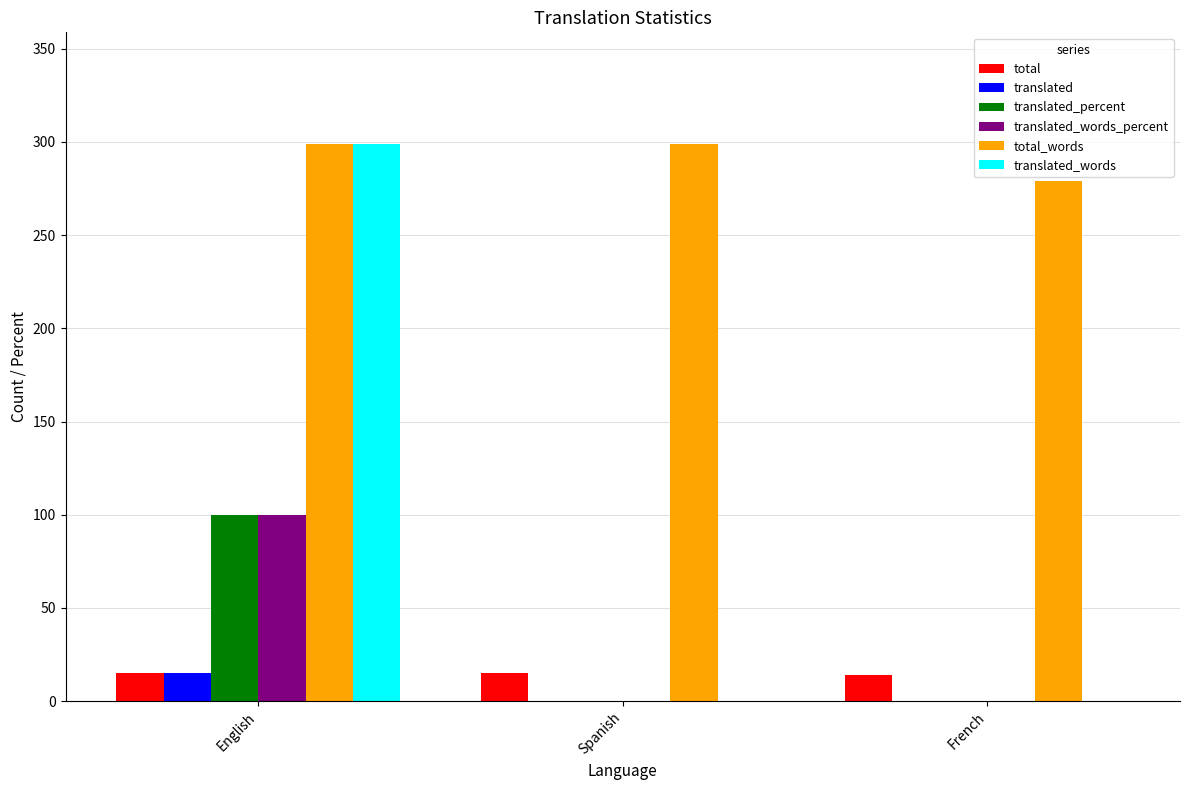

What is the maximum value for total_words?

299